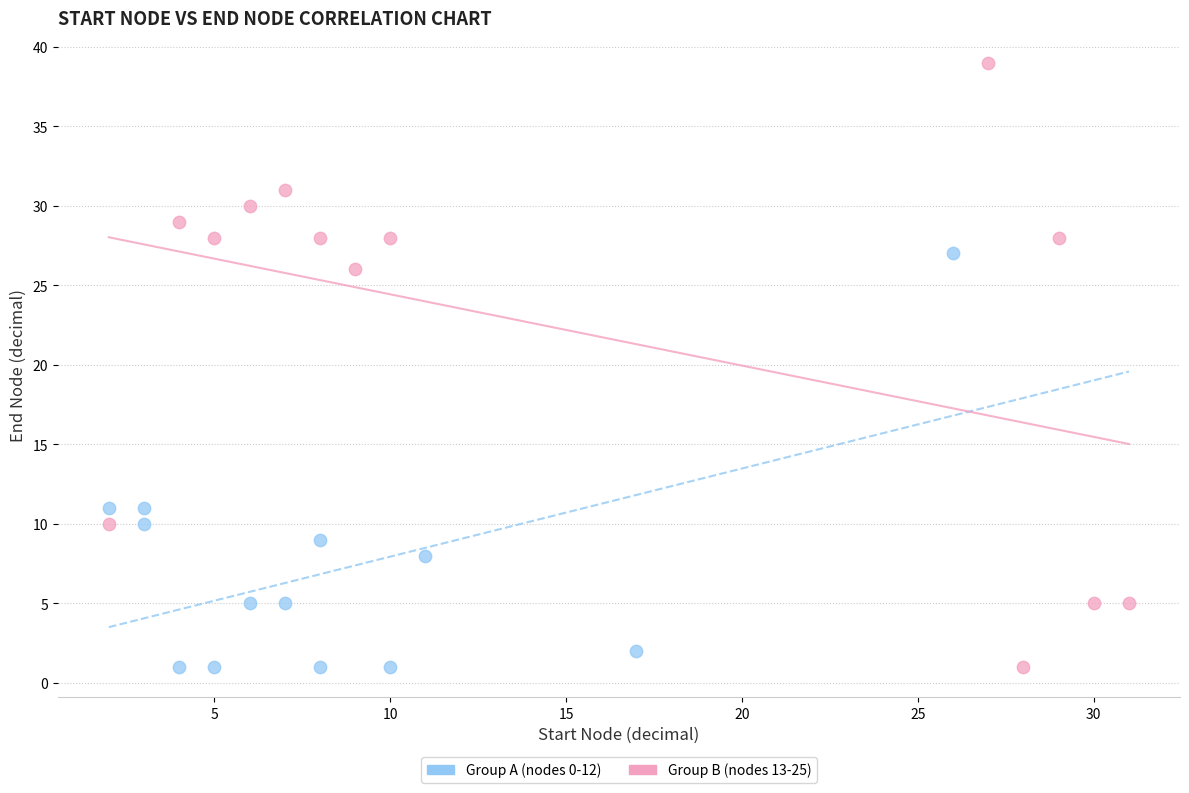

Which series has the widest spread of Y values?

Group B (nodes 13-25)